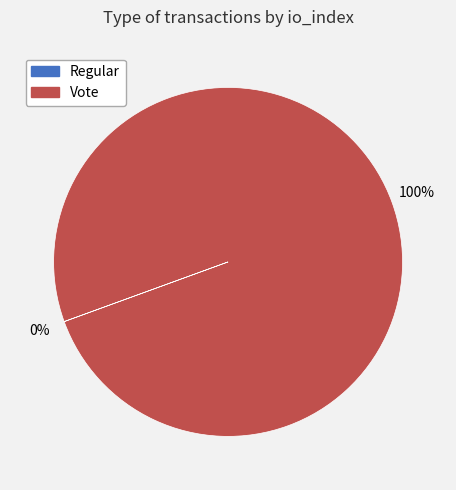

Is it true that Vote is 100% of the pie?

True